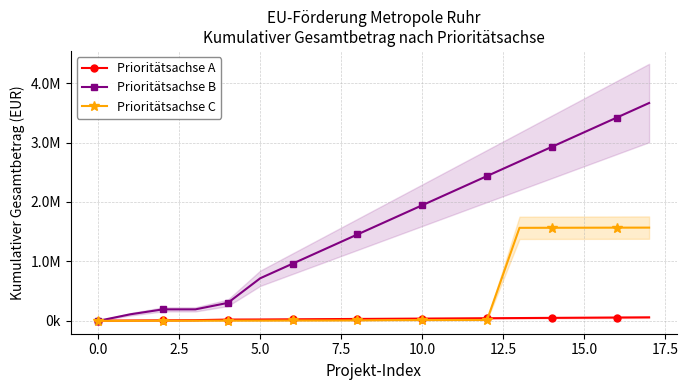

Is the value of Prioritätsachse B at 10.0 greater than the value of Prioritätsachse C at 13?

No